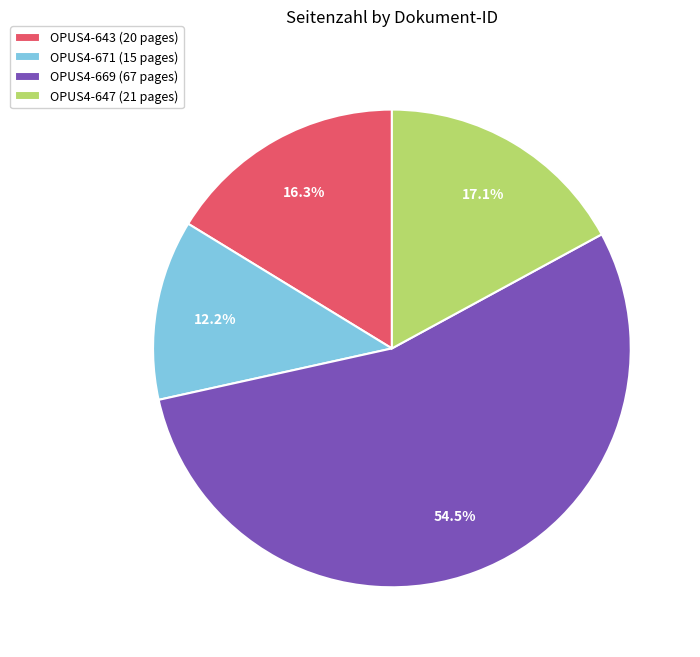

True or false: OPUS4-647 accounts for 17% of the total.

True